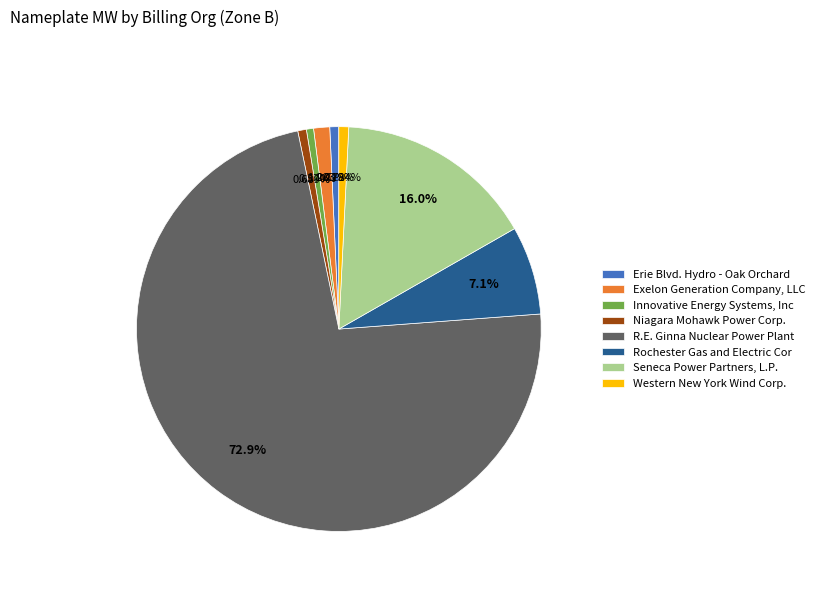

Count the number of slices in the pie.

8